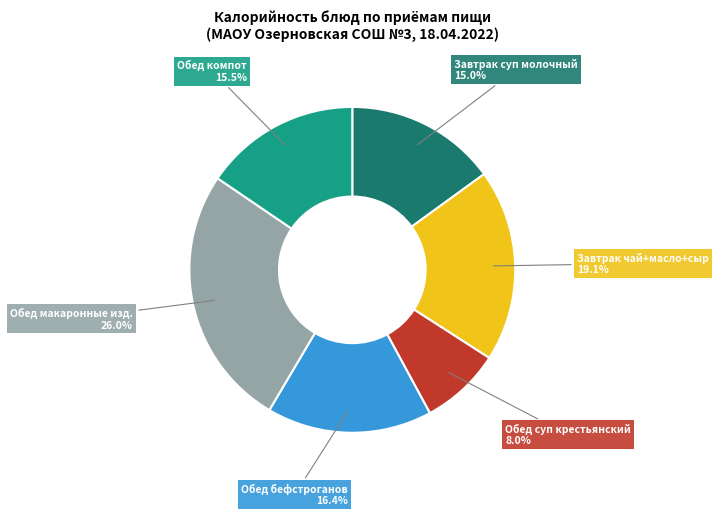

Does Обед бефстроганов account for over 50% of the chart?

No